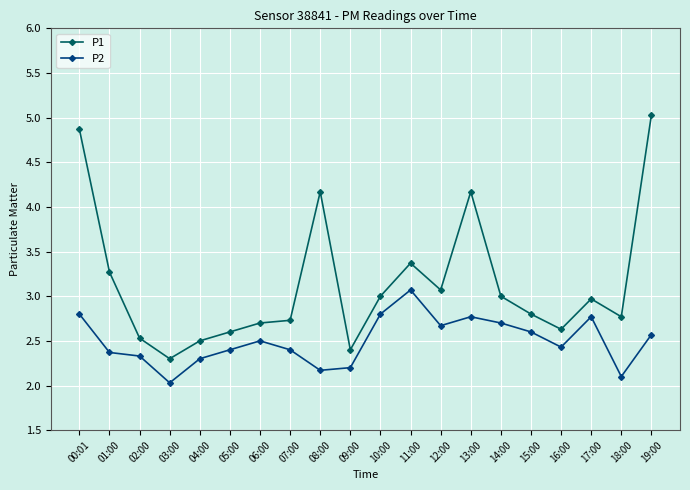

Which series changed the most between 15:00 and 18:00?

P2